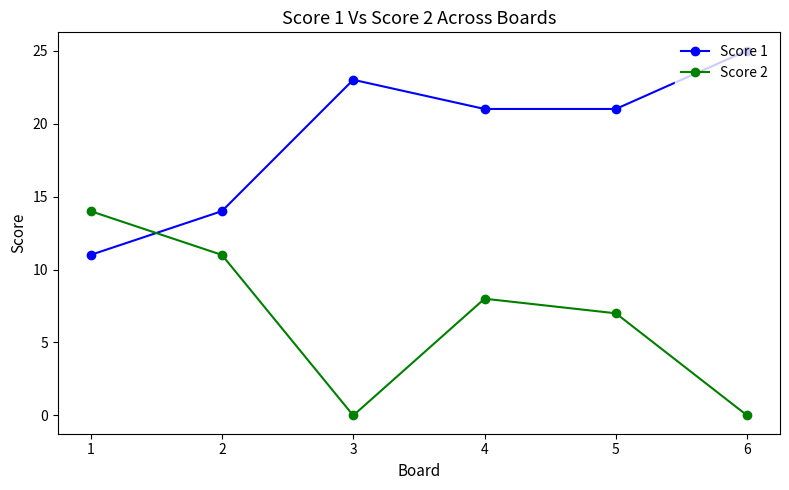

What is the greatest value displayed?

25